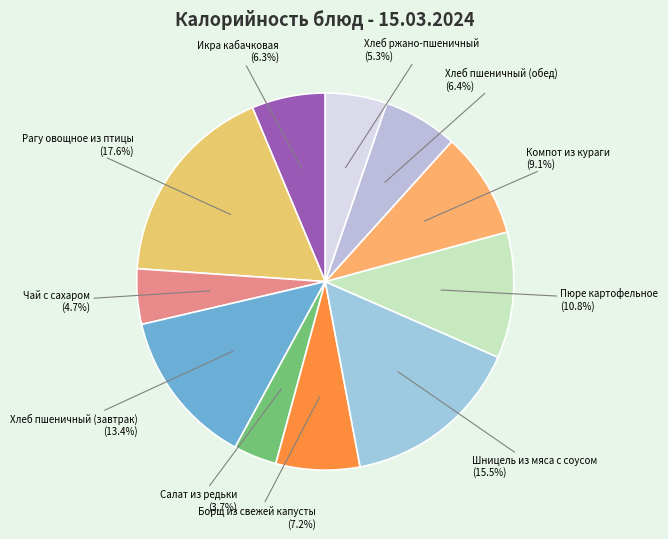

To the nearest percent, what portion does Компот из кураги represent?

9%